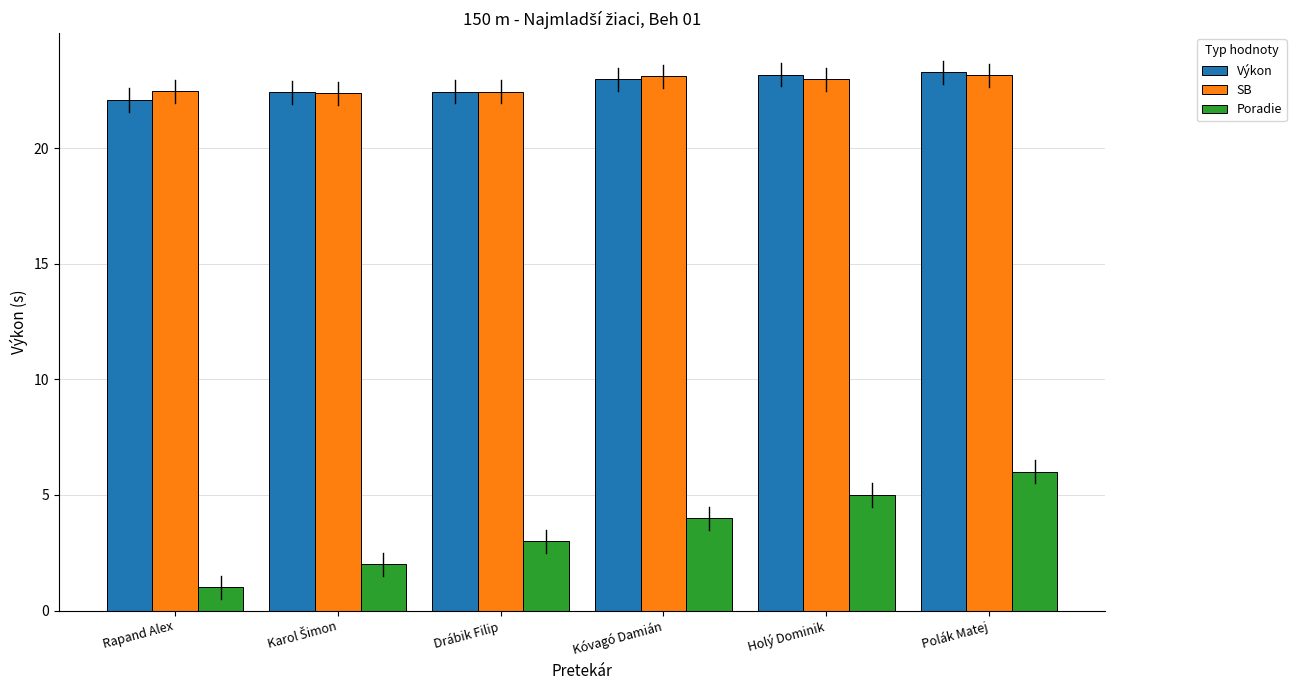

Does the chart contain stacked bars?

No